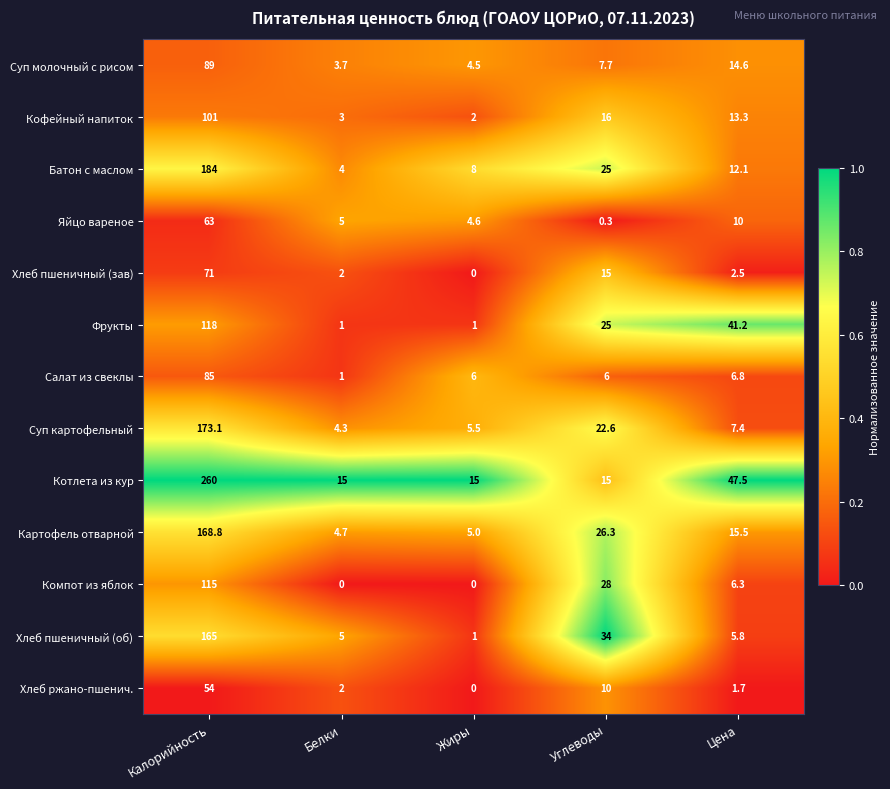

The value of Компот из яблок at Углеводы is 19.0. True or false?

False